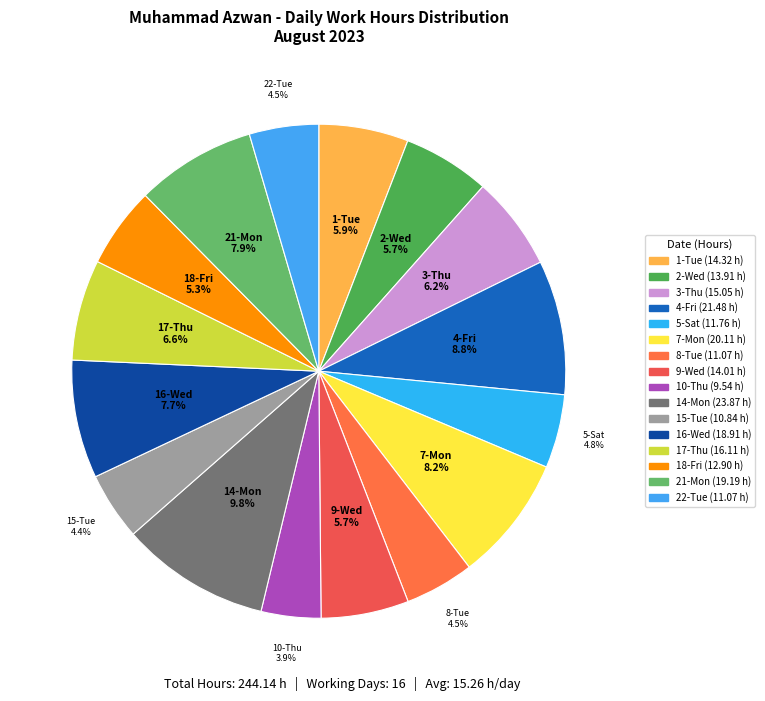

Which has a higher value, 5-Sat or 10-Thu?

5-Sat